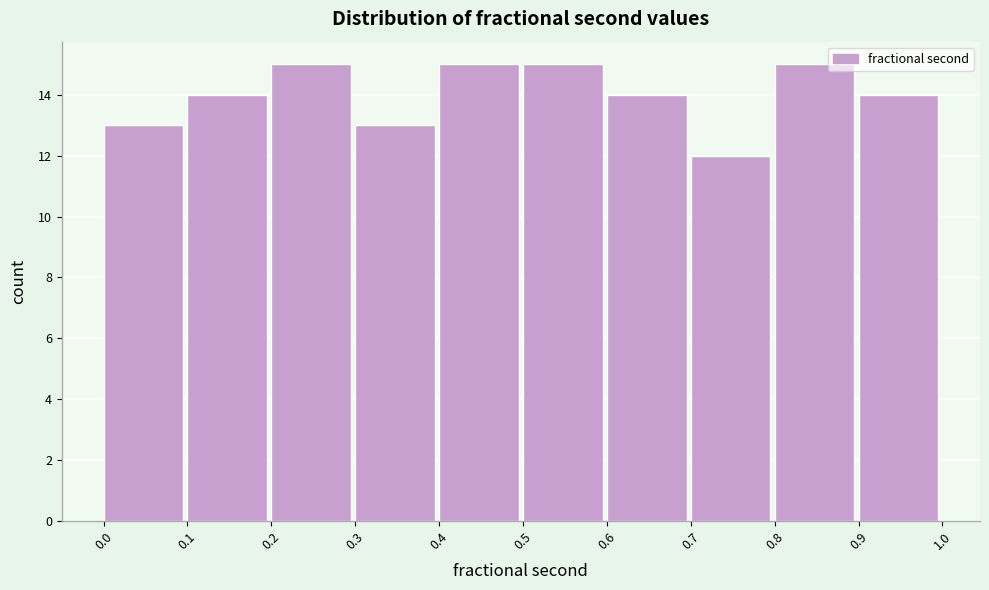

Reading left to right, list every bar in this chart as the range it spans on the x-axis followed by its height. The values are not printed on the chart, so give them approximately, as read against the axis.

0.0 to 0.1: 13
0.1 to 0.2: 14
0.2 to 0.3: 15
0.3 to 0.4: 13
0.4 to 0.5: 15
0.5 to 0.6: 15
0.6 to 0.7: 14
0.7 to 0.8: 12
0.8 to 0.9: 15
0.9 to 1.0: 14